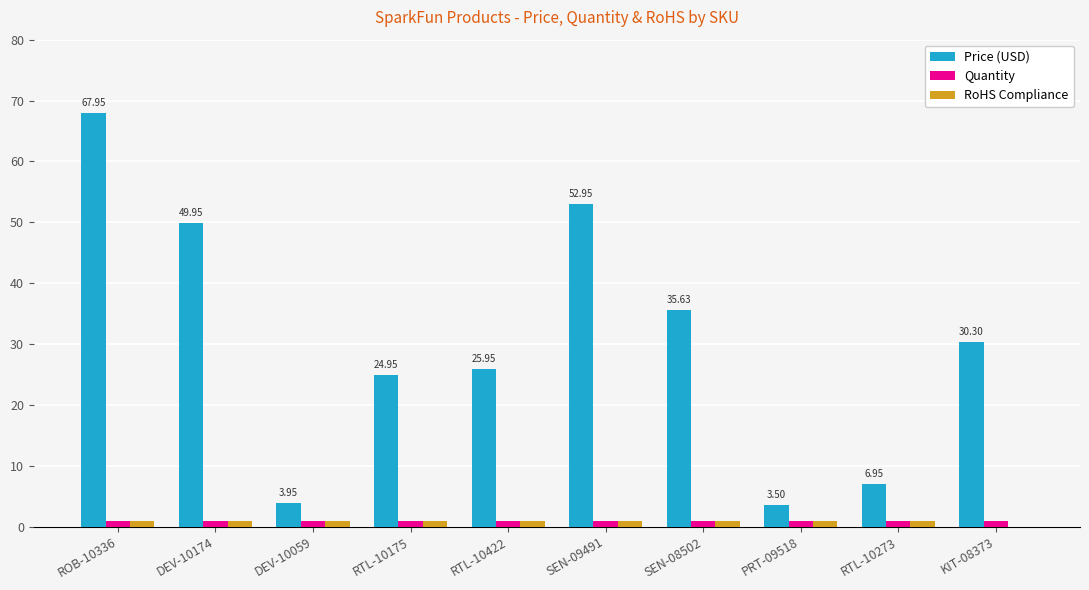

Between SEN-09491 and PRT-09518, which series saw the biggest shift?

Price (USD)